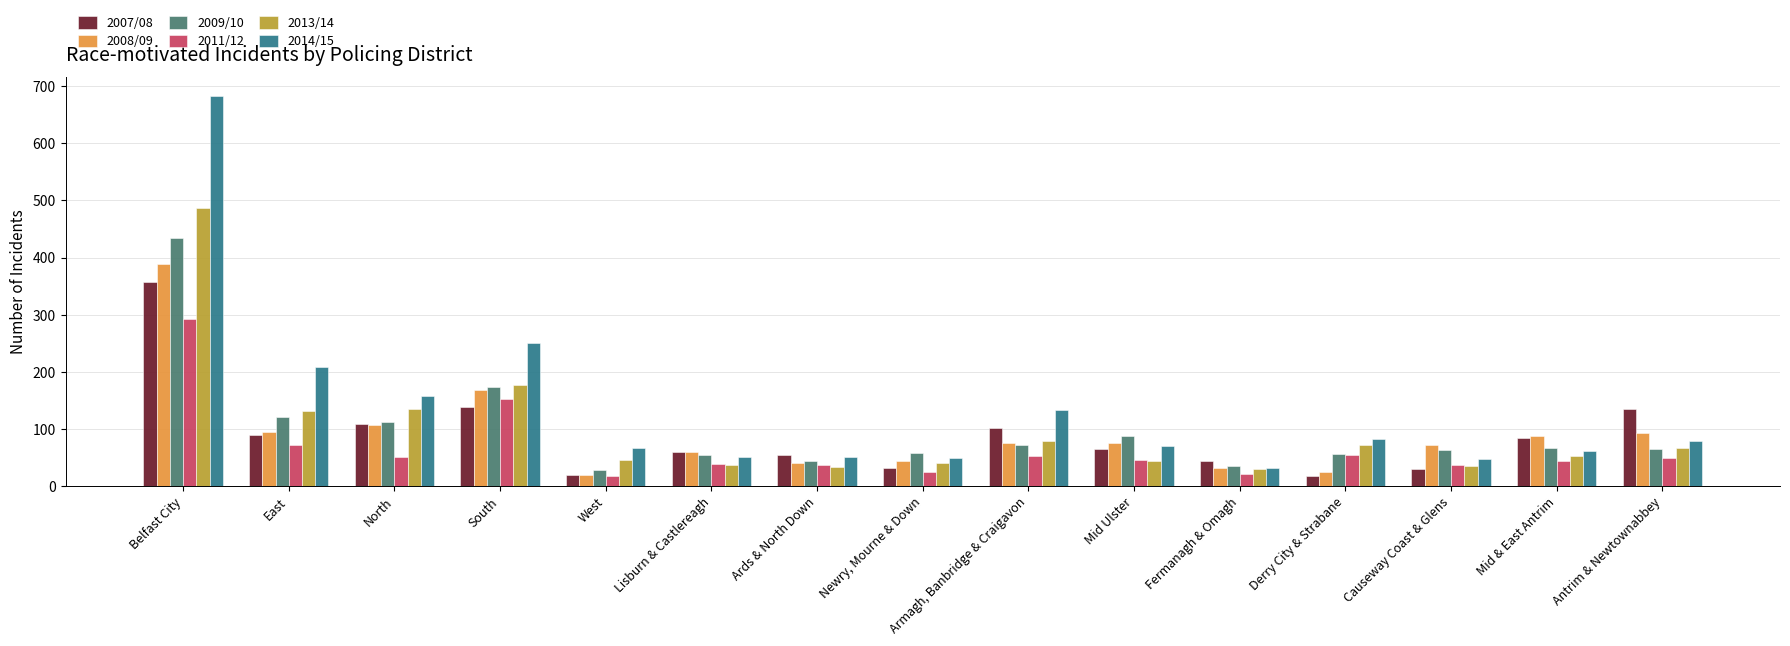

What are all the series names shown in the legend?

2007/08, 2008/09, 2009/10, 2011/12, 2013/14, 2014/15